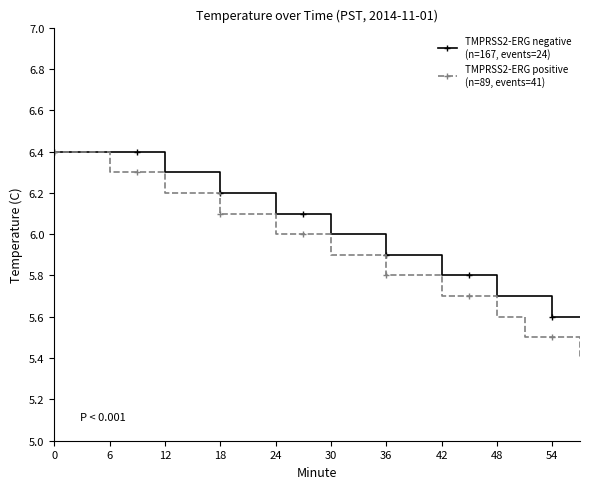

What is the greatest value displayed?

6.4